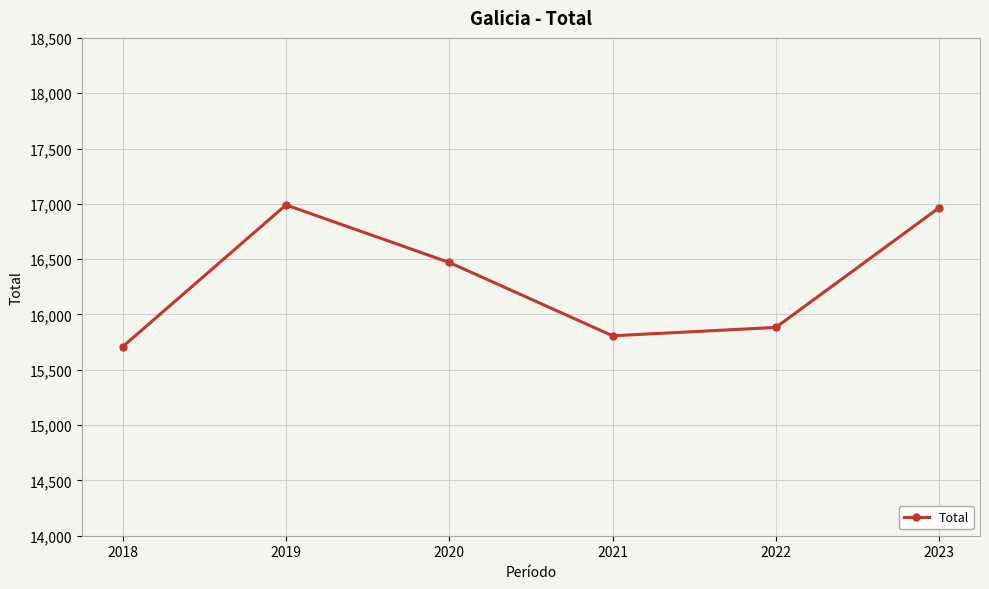

How many points are higher than both their immediate neighbors (excluding endpoints)?

1